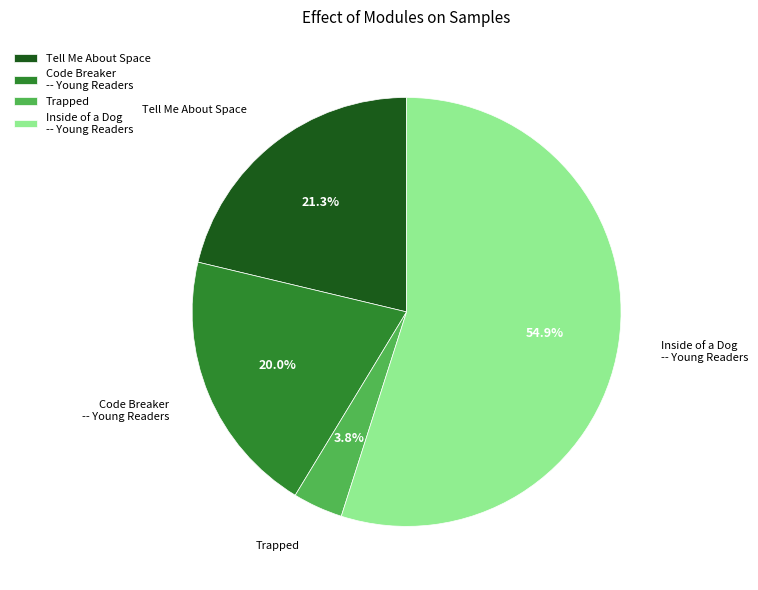

Rank the categories by value from highest to lowest.

Inside of a Dog -- Young Readers, Tell Me About Space, Code Breaker -- Young Readers, Trapped